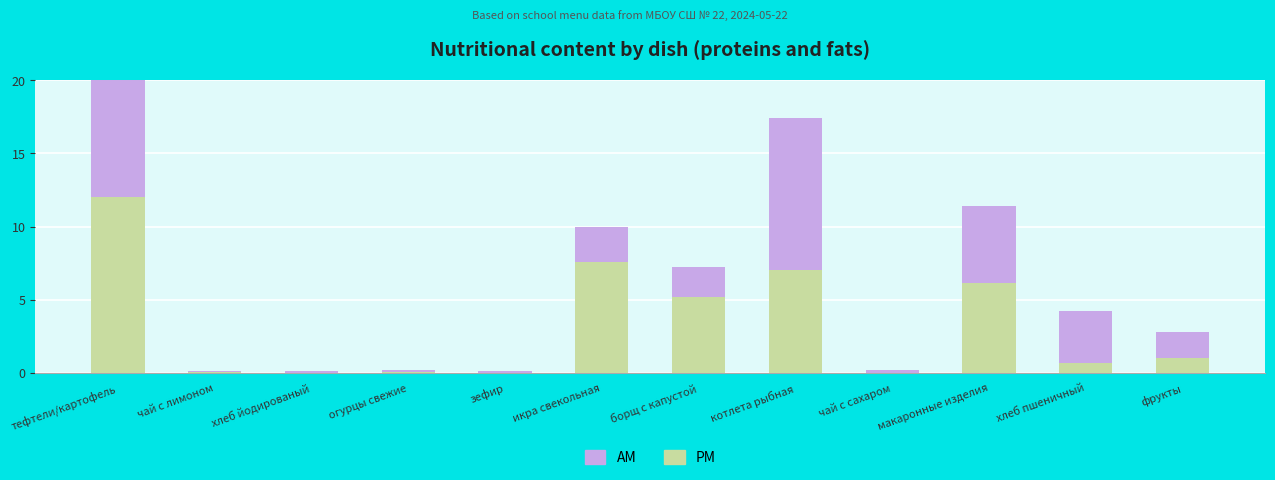

Which series has the largest total across all categories?

PM